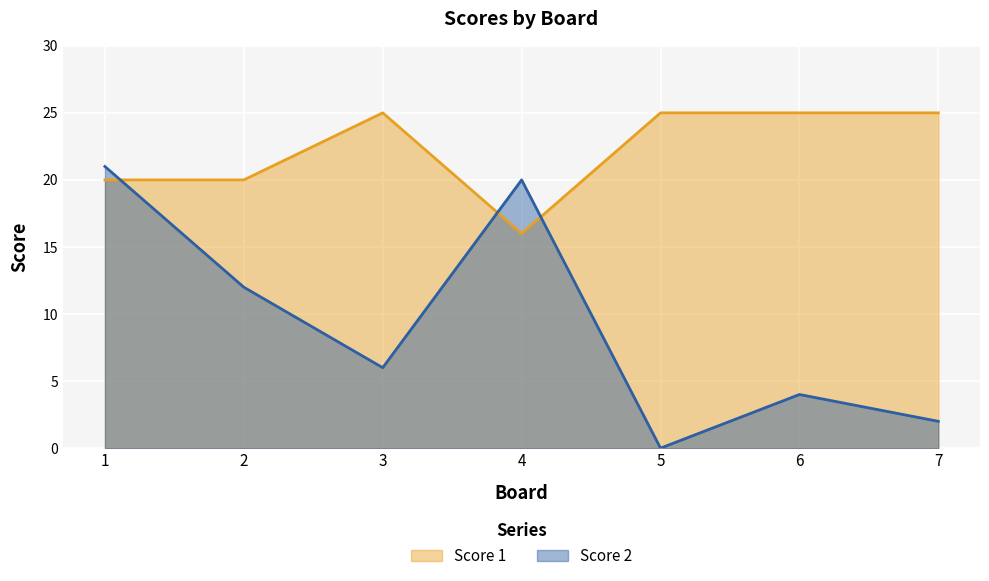

Which has a higher value, 7 or 2?

7